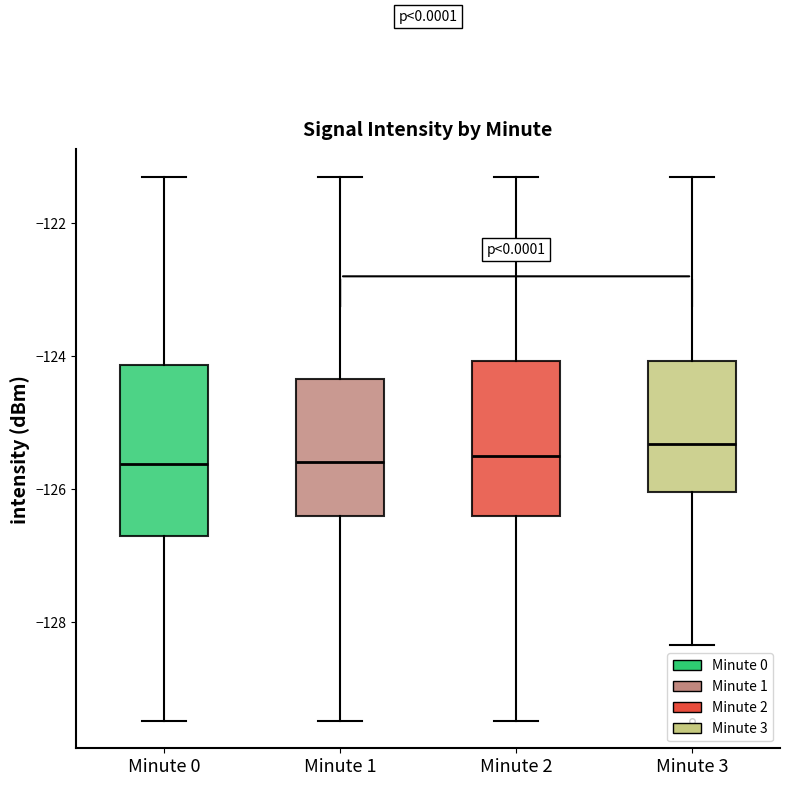

Where does the median line of the box for Minute 2 sit on the y-axis? The values are not printed on the chart, so give them approximately, as read against the axis.

-125.4